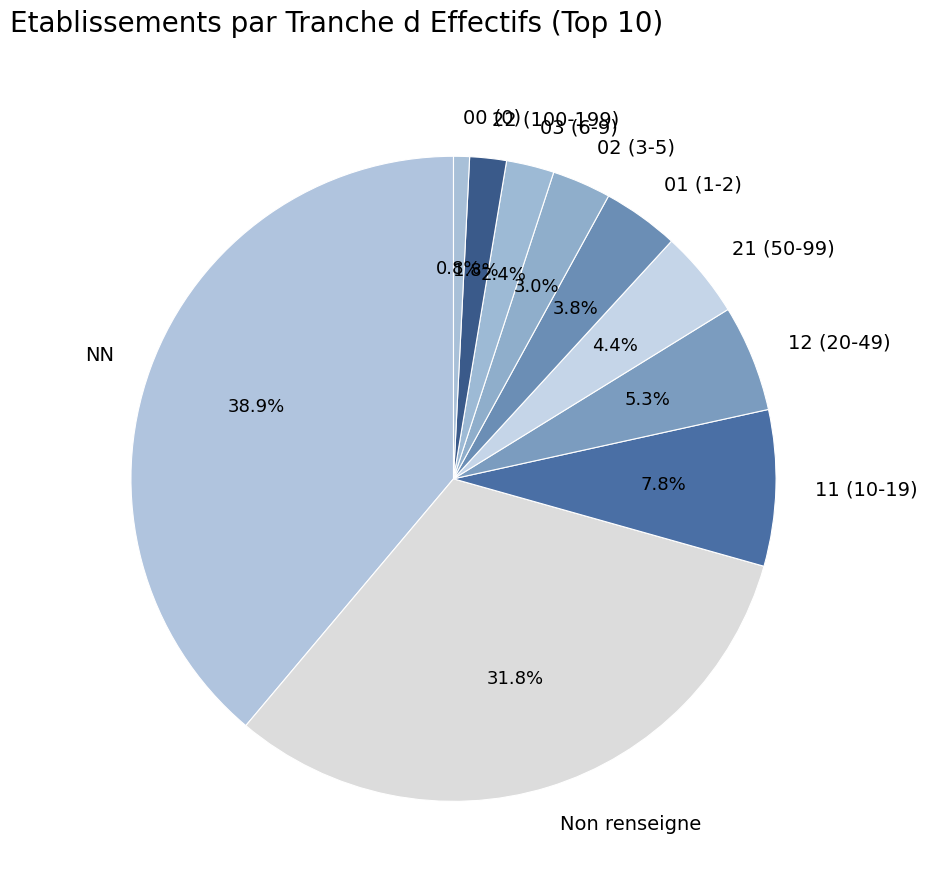

How many segments does this pie chart have?

10